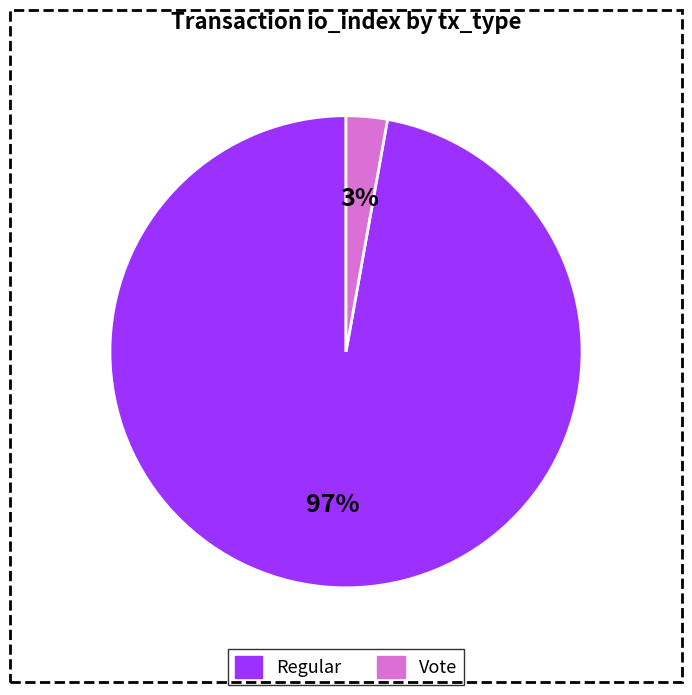

Which category accounts for the majority?

Regular